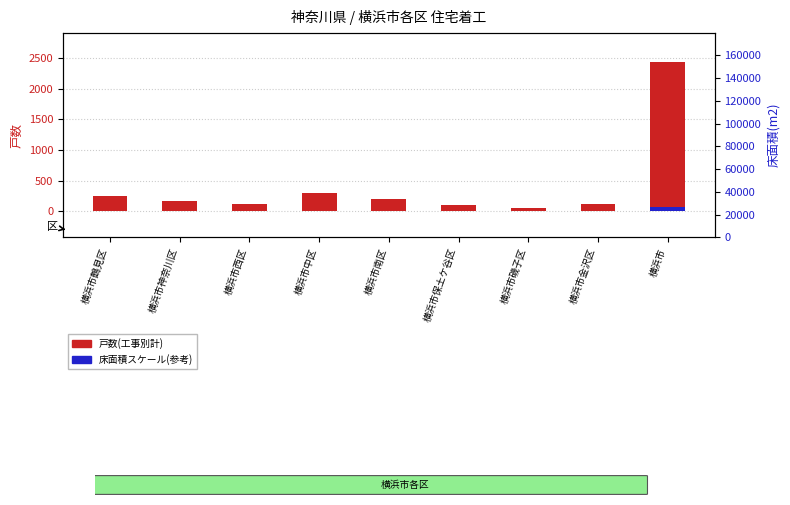

Rank the series at 横浜市保土ケ谷区 from highest to lowest value.

戸数(工事別計), 床面積(工事別計)